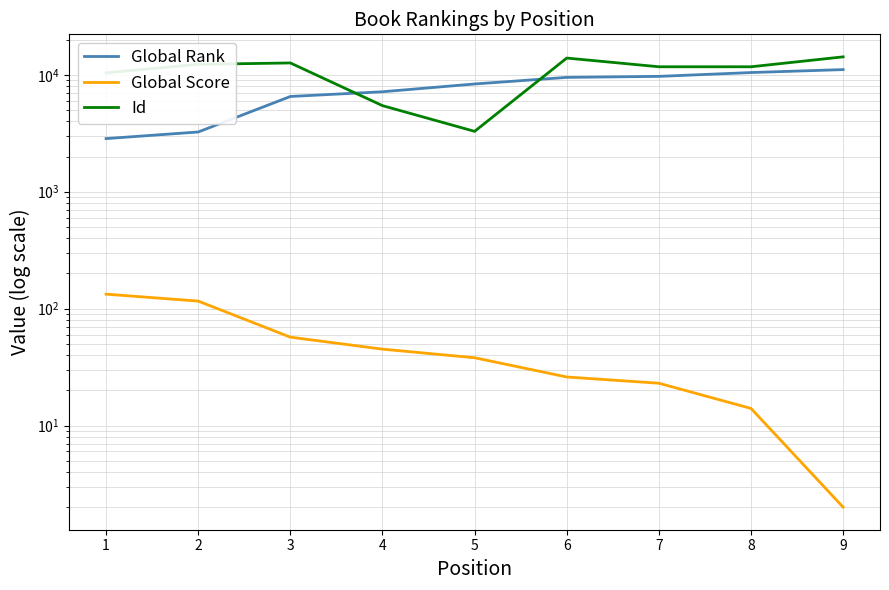

At which label does Global Rank reach its minimum?

1